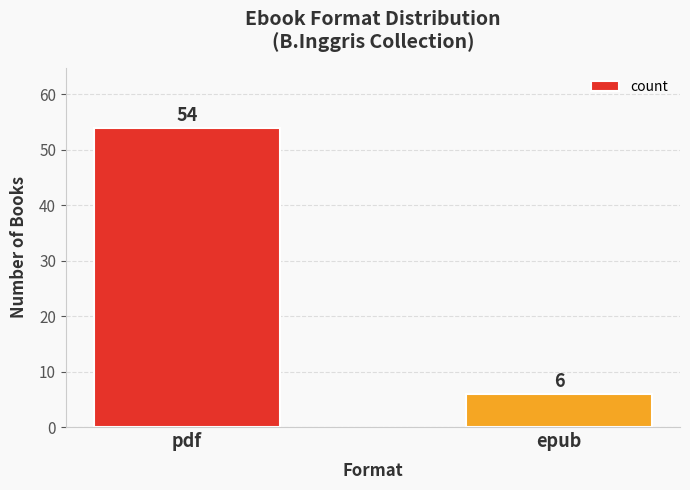

What value does the data have at pdf?

54